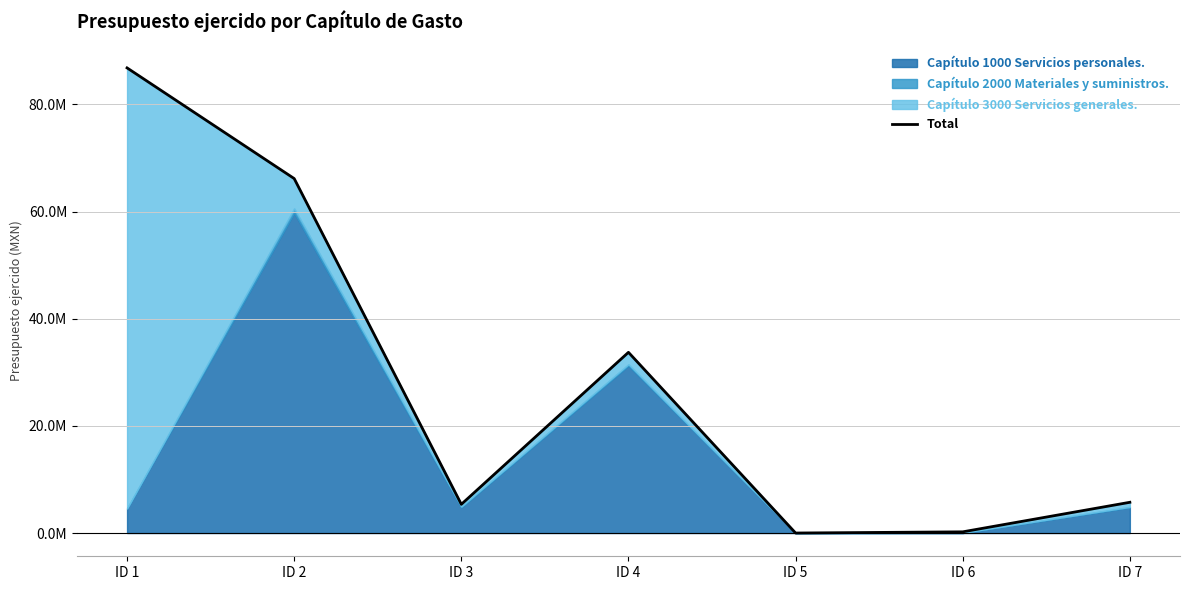

What is the average value?

28292007.9